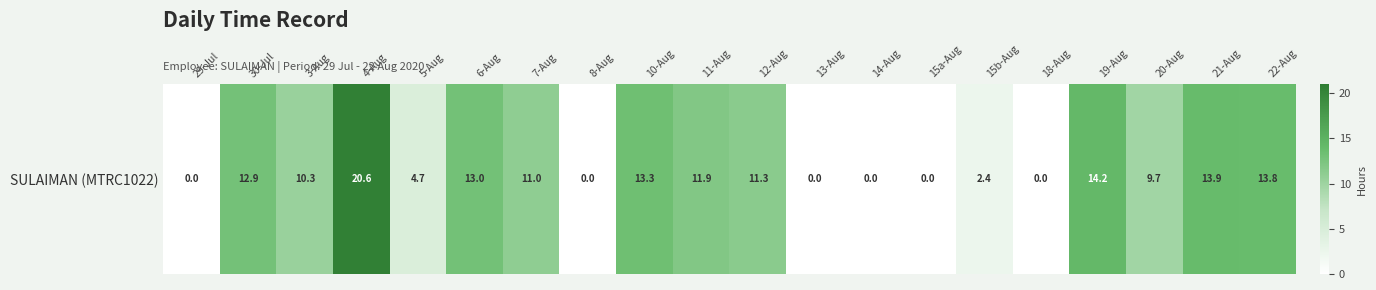

Read the value at 15b-Aug.

2.4